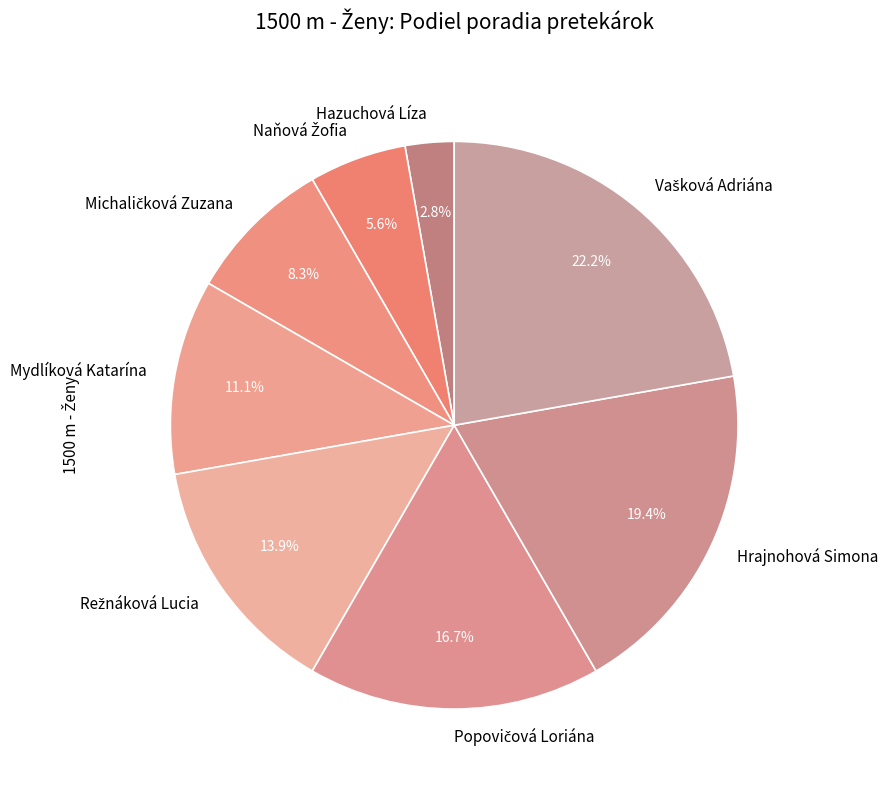

Which category has the smallest portion of the pie?

Hazuchová Líza